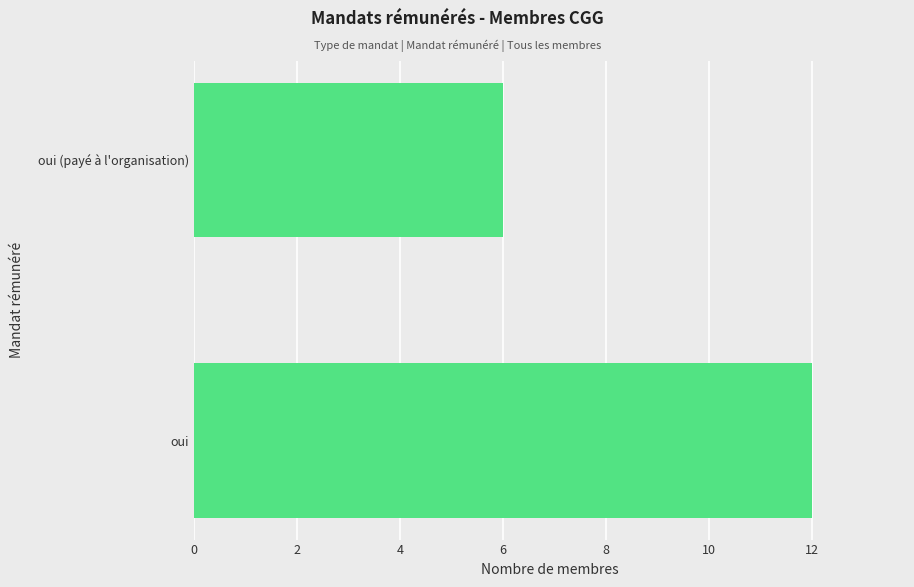

What is the sum of the values at oui (payé à l'organisation) and oui?

18